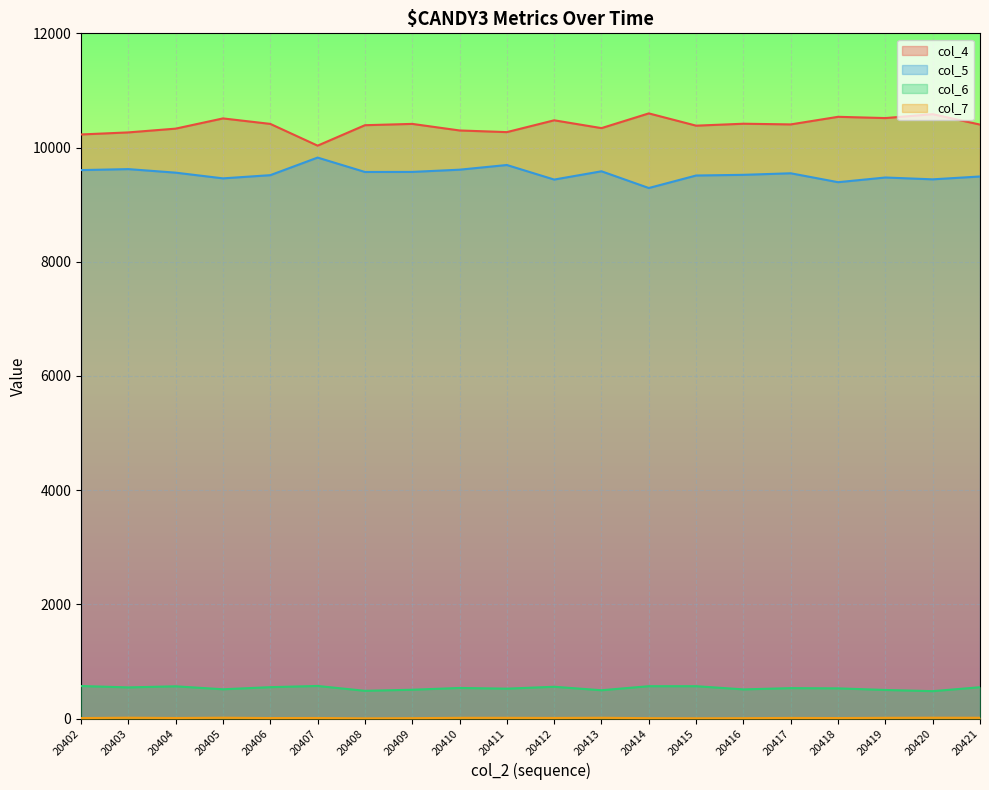

How many interior local peaks does the col_5 series have?

6